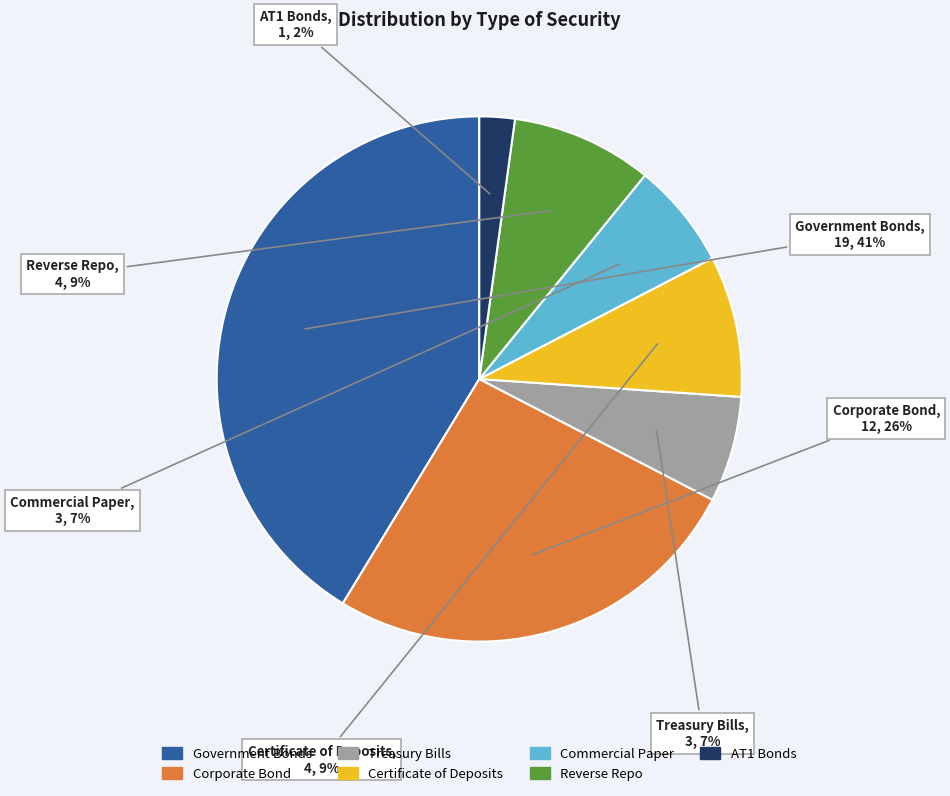

What is the ratio of the value at Corporate Bond to the value at Government Bonds?

0.6